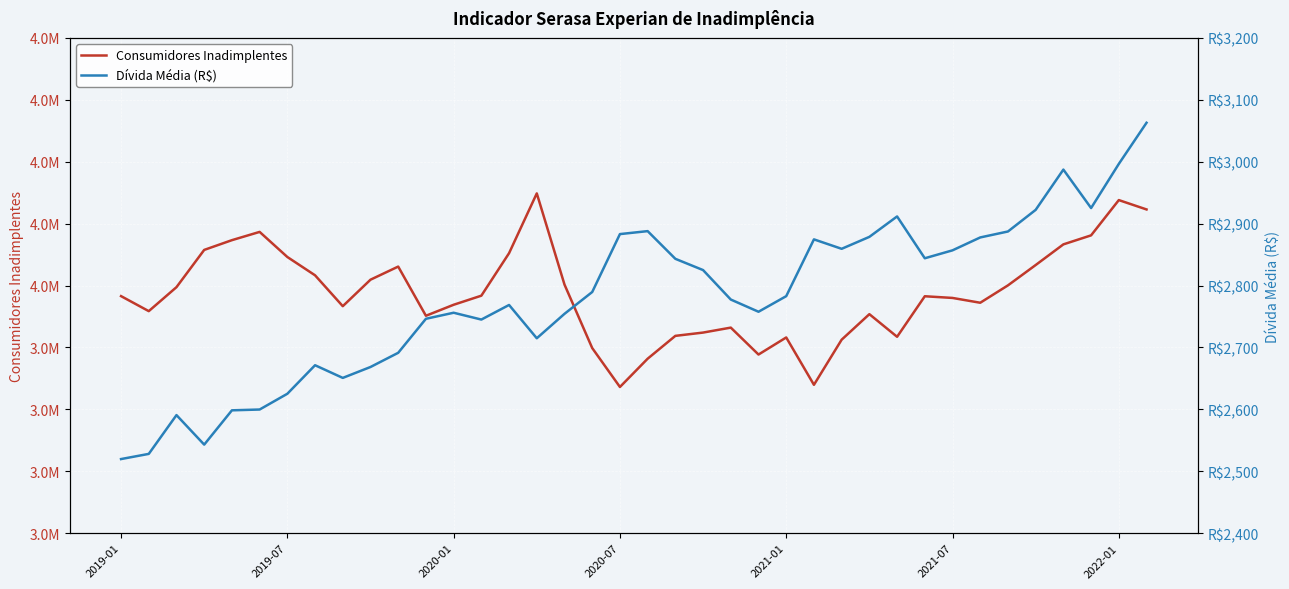

In Consumidores Inadimplentes, how many points are higher than both neighbors (excluding endpoints)?

8